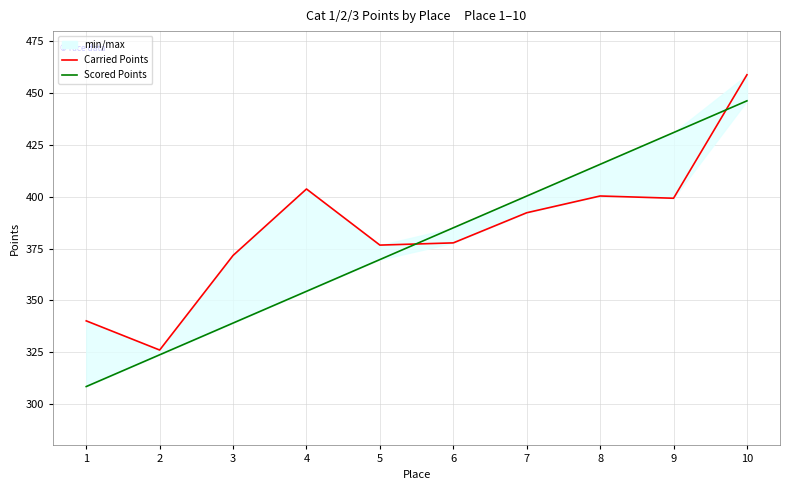

List the labels in order of Scored Points value, largest first.

10, 9, 8, 7, 6, 5, 4, 3, 2, 1